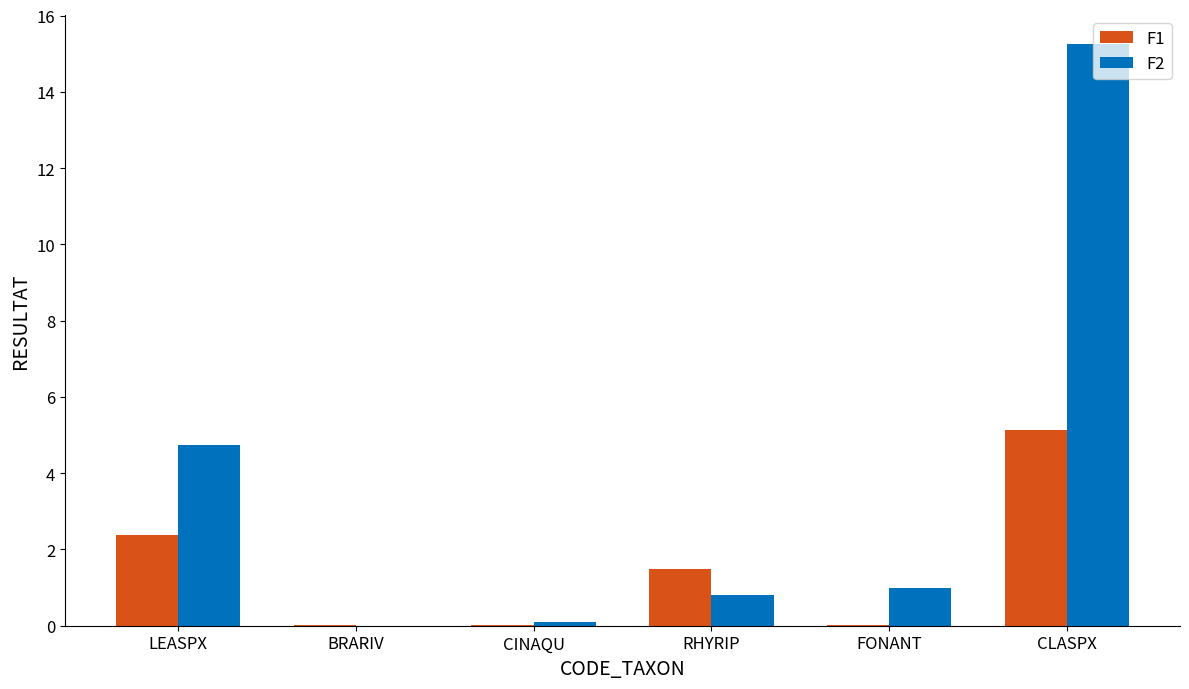

What is the sum of all F2 values?

21.9